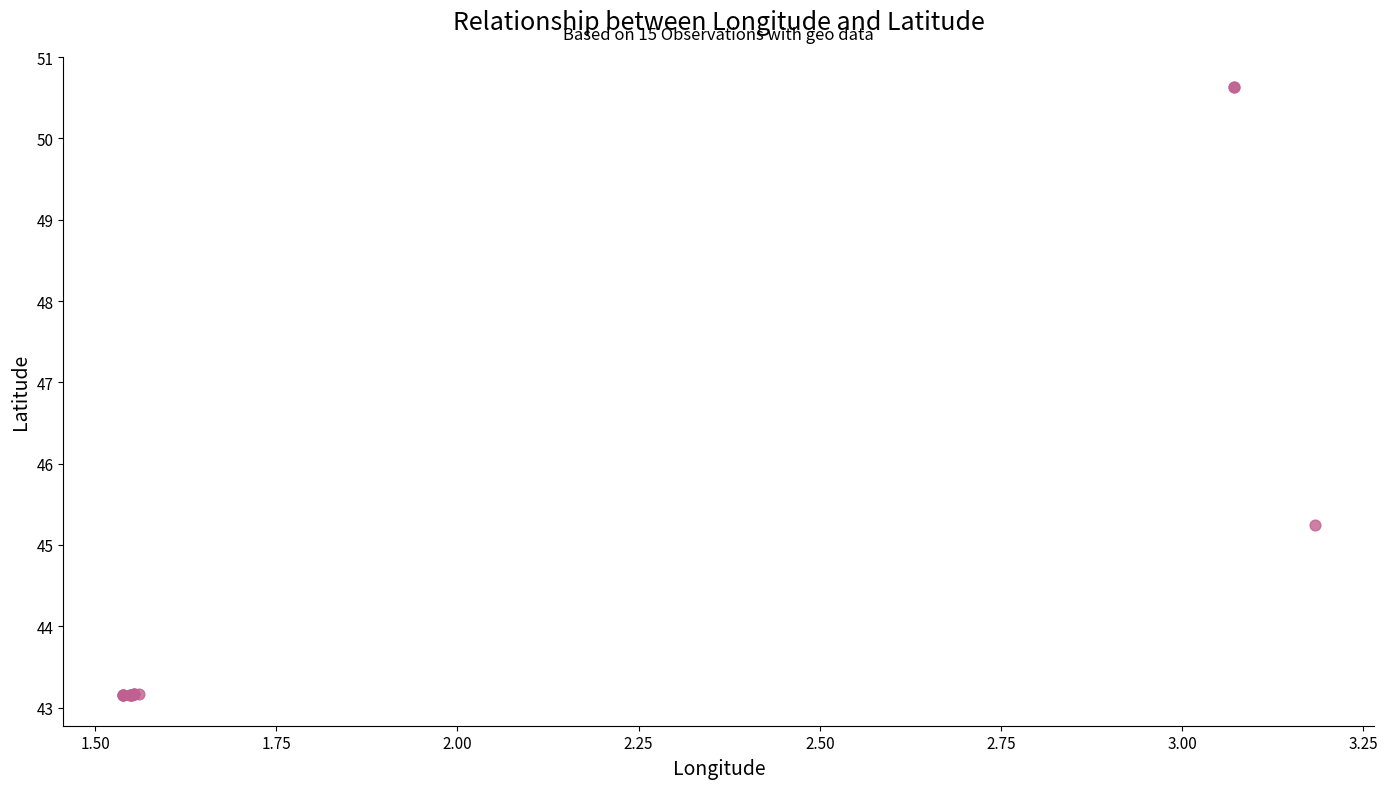

What Y value in the scatter plot is closest to 46?

45.2